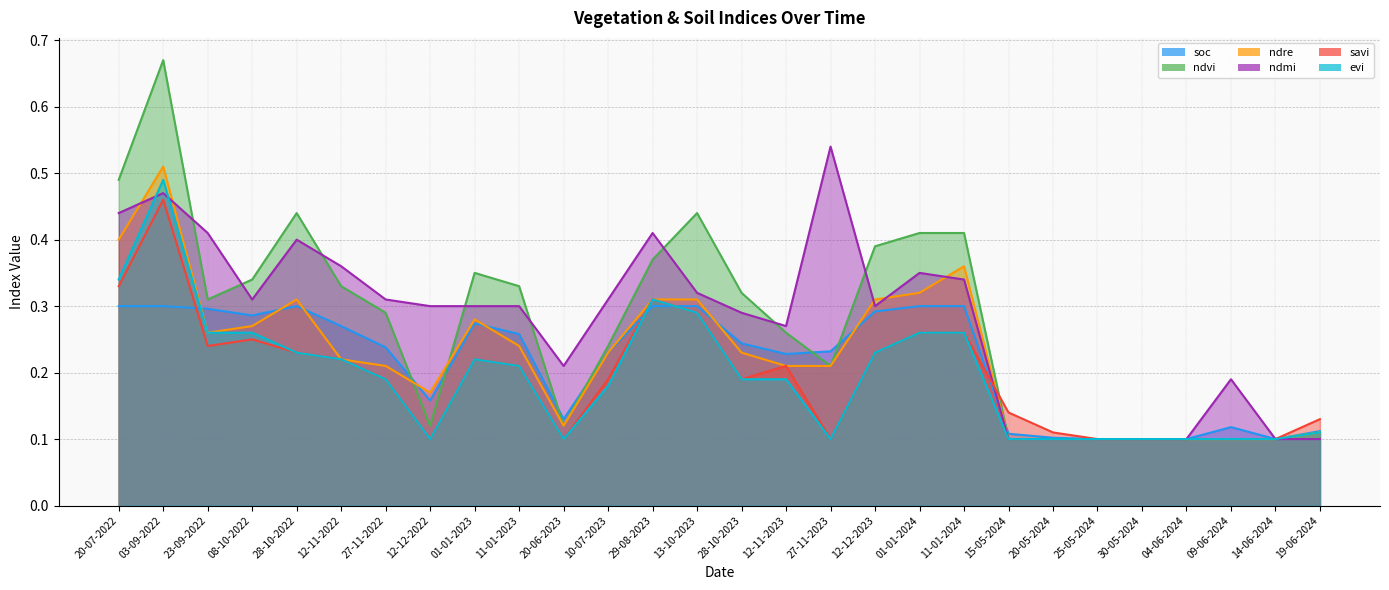

What is the approximate value of evi at 10-07-2023?

0.2